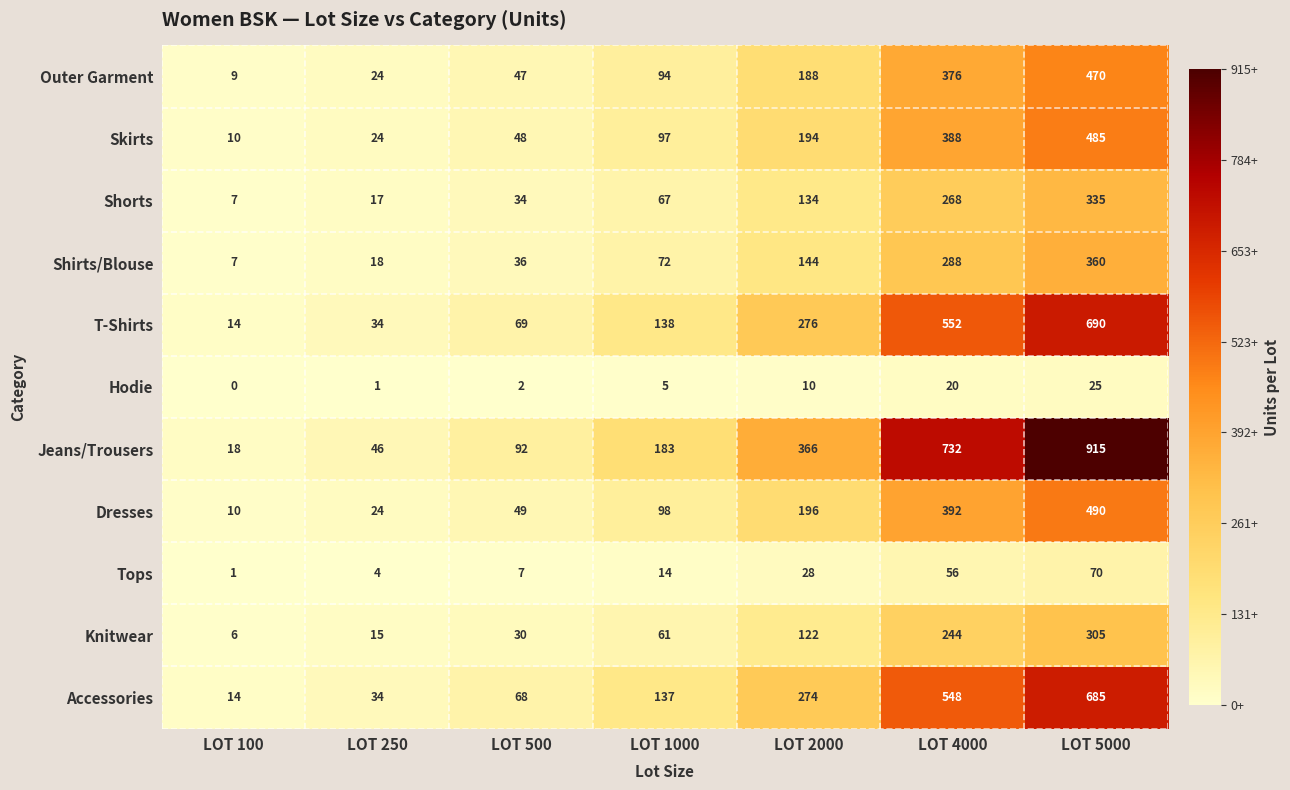

How many categories are shown in the chart?

7